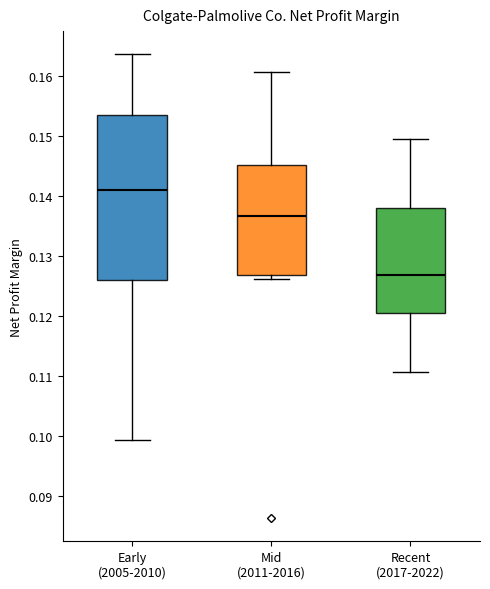

Which box's median line is the highest?

Early (2005-2010)